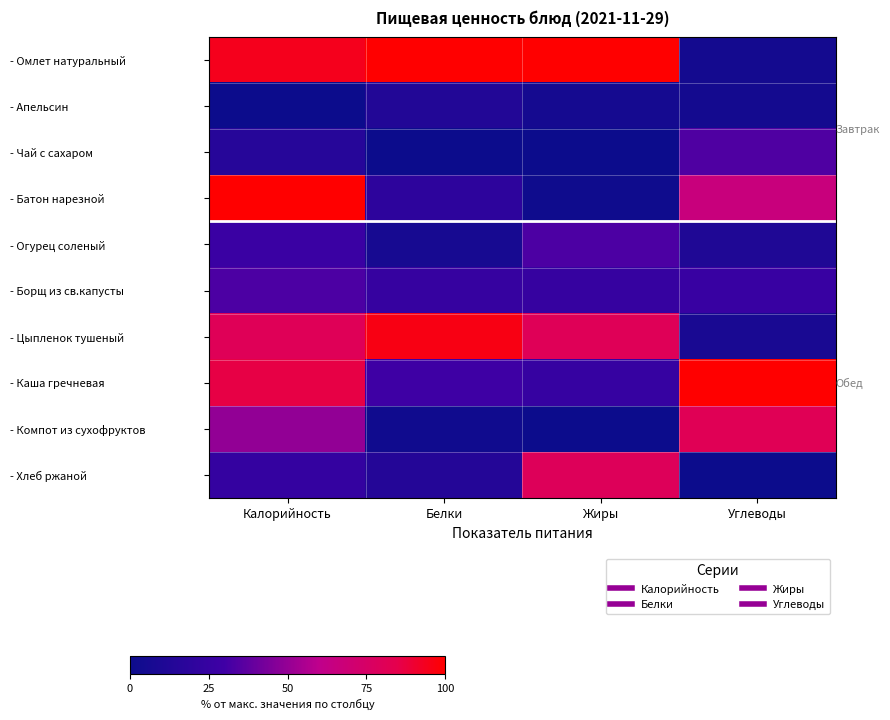

Count the number of data series in this chart.

10